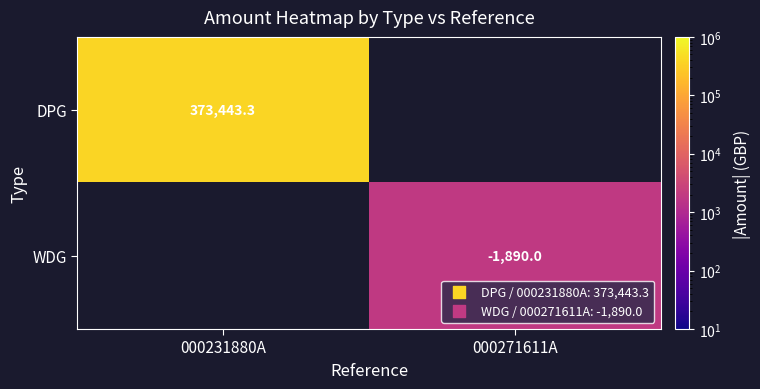

The WDG series shows -1890.0 at 000271611A. True or false?

True